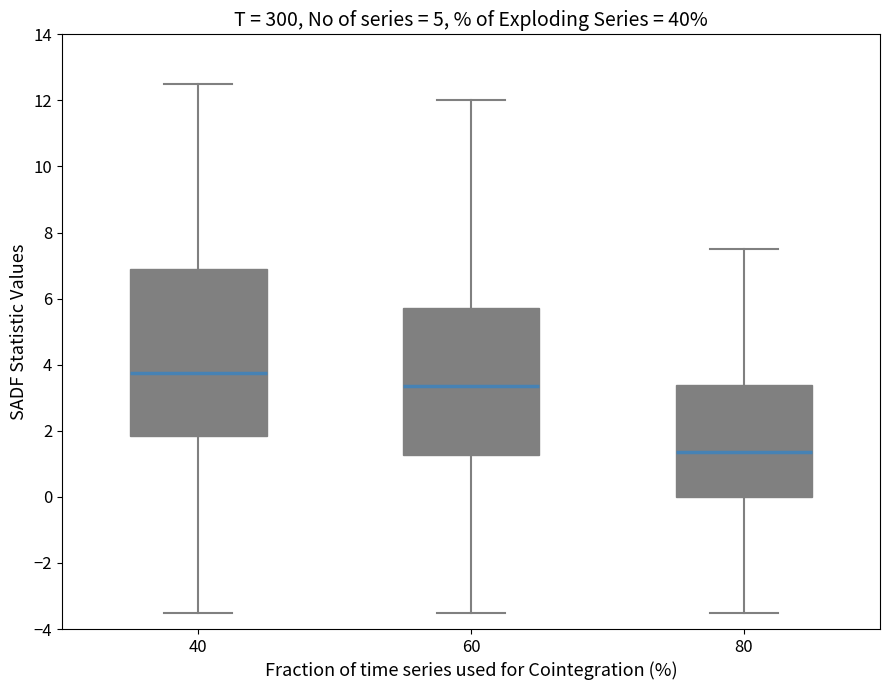

Which box has the highest median line?

40